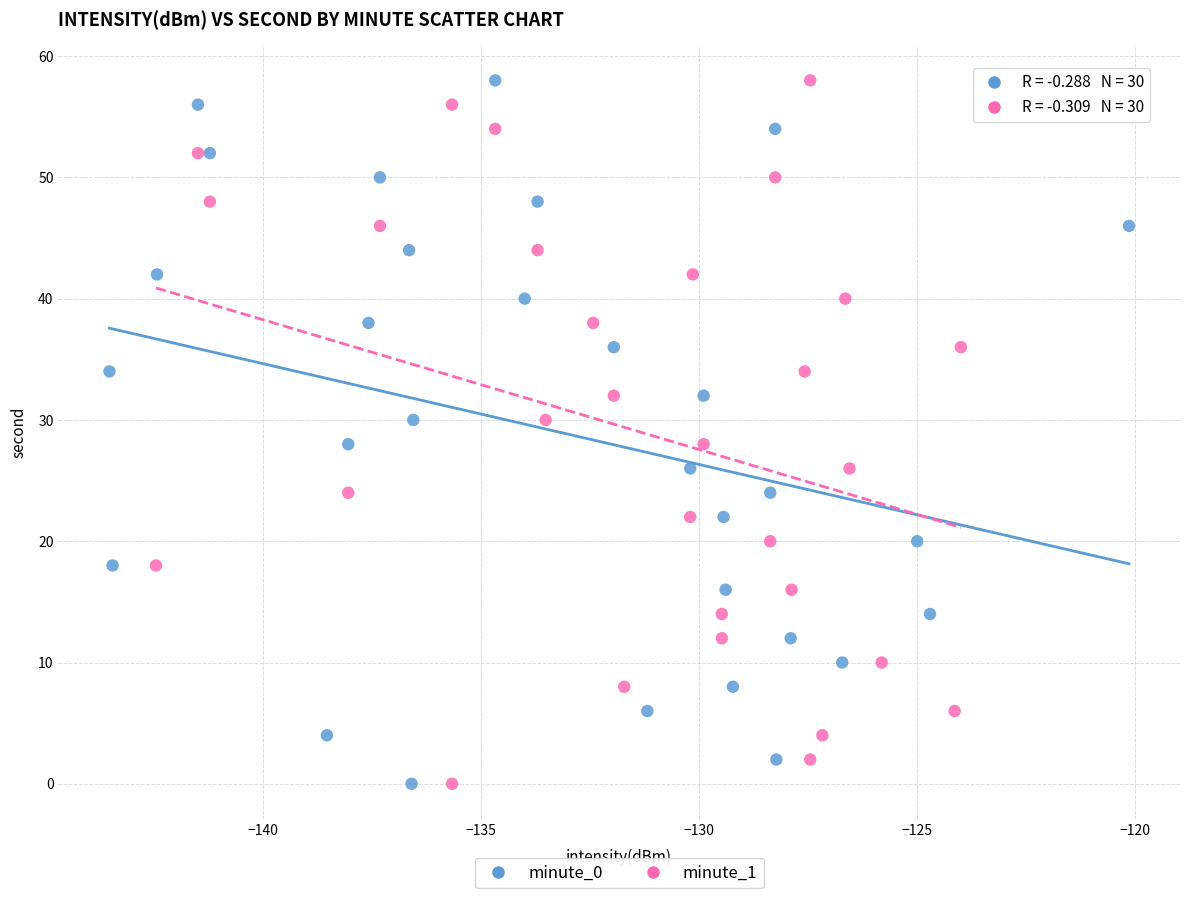

What are all the series names shown in the legend?

minute_0, minute_1